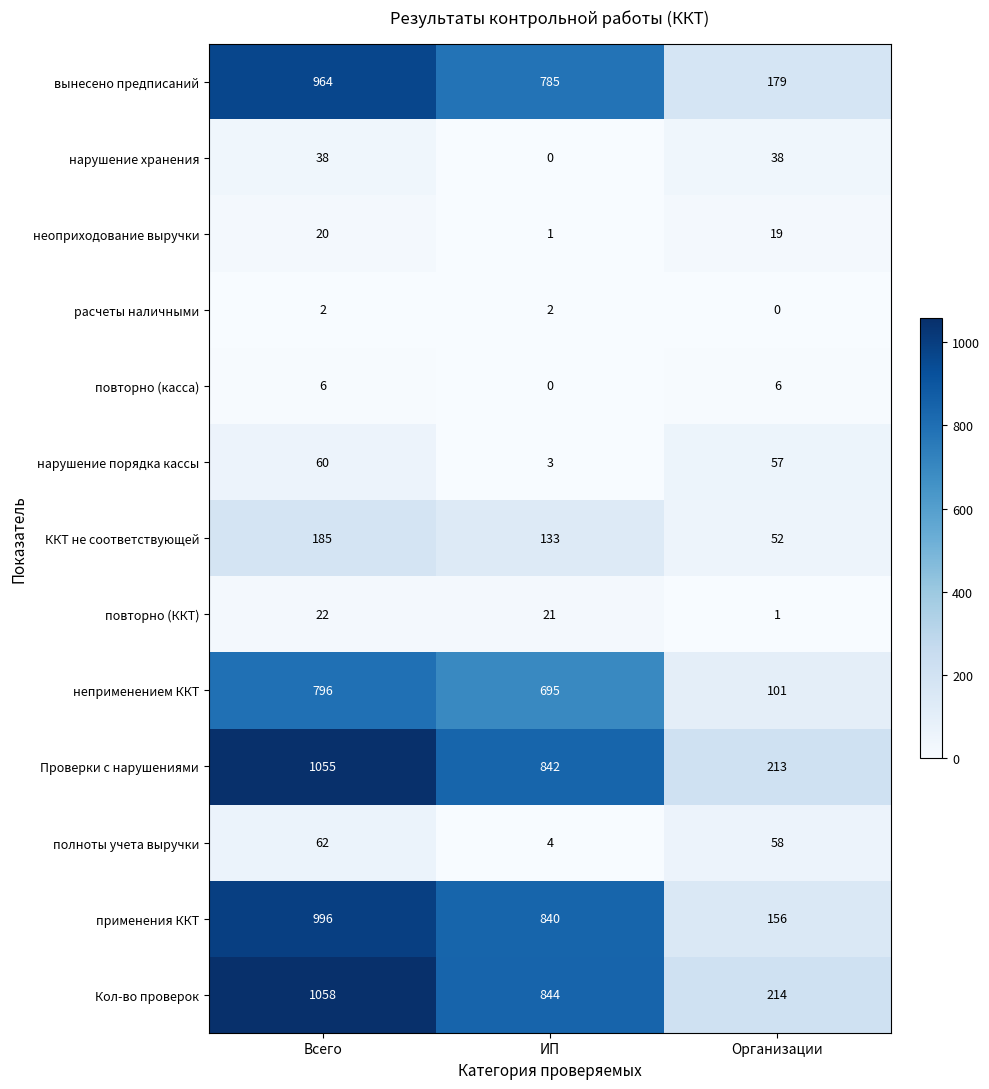

What is the difference between the maximum and minimum values in the применения ККТ series?

840